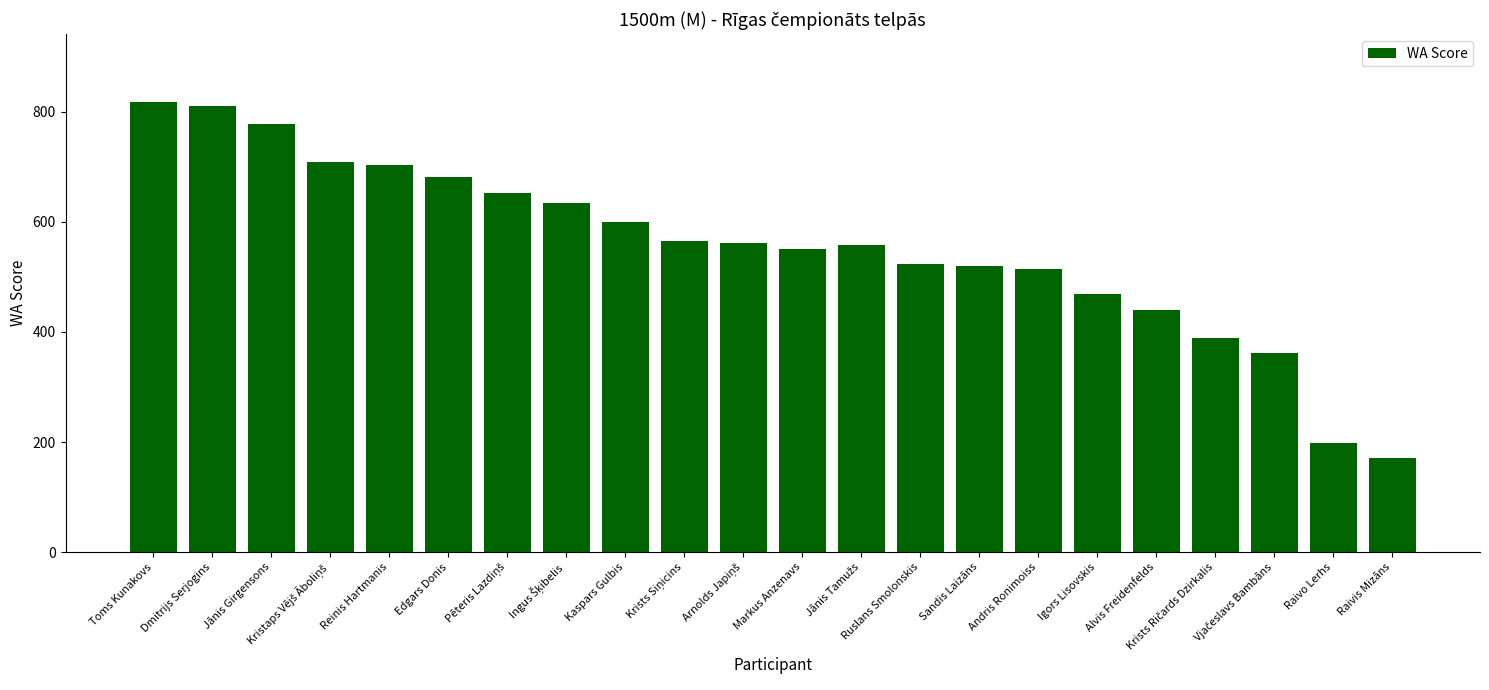

The chart shows a value of 684 at Sandis Laizāns. True or false?

False